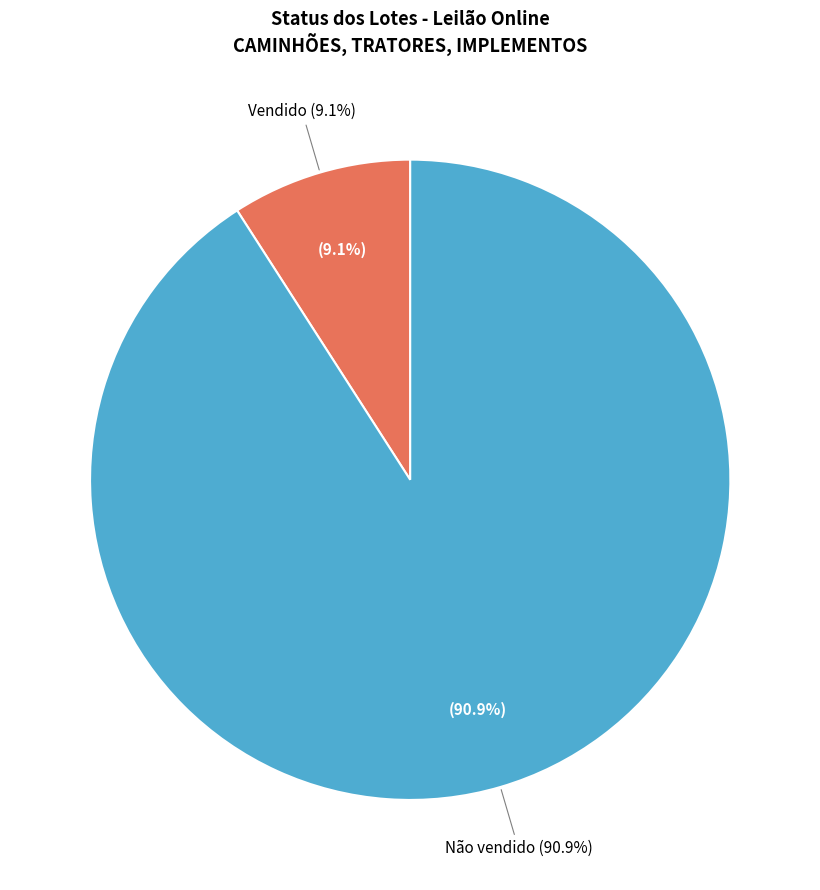

How many slices are in this pie chart?

2